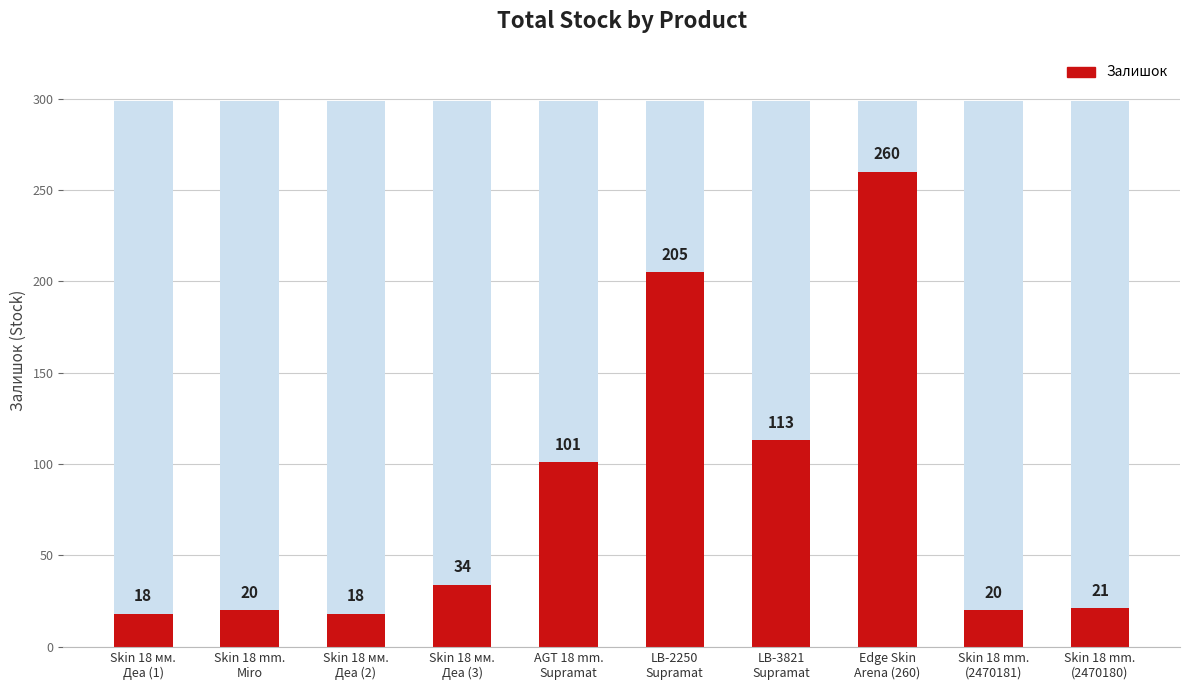

The chart shows a value of 43 at AGT panel 18 mm. Supramat (101). True or false?

False